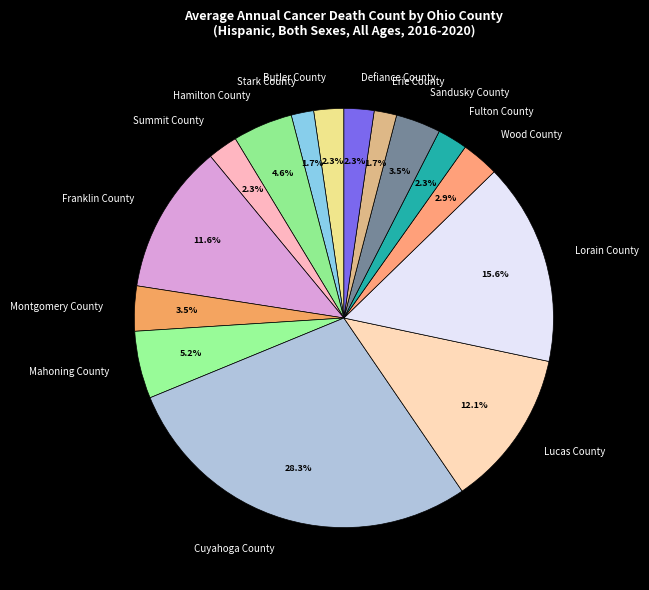

To the nearest percent, what is the difference between the largest and smallest slice percentages?

27%